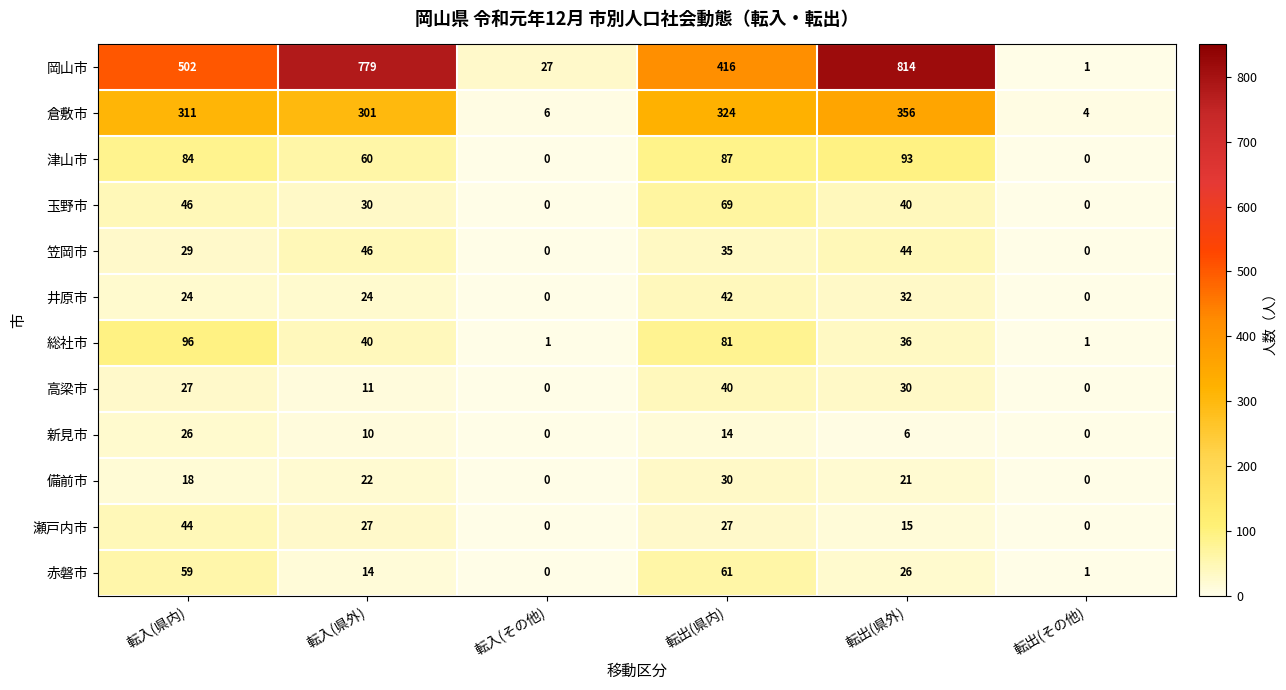

How many series are shown in this chart?

12